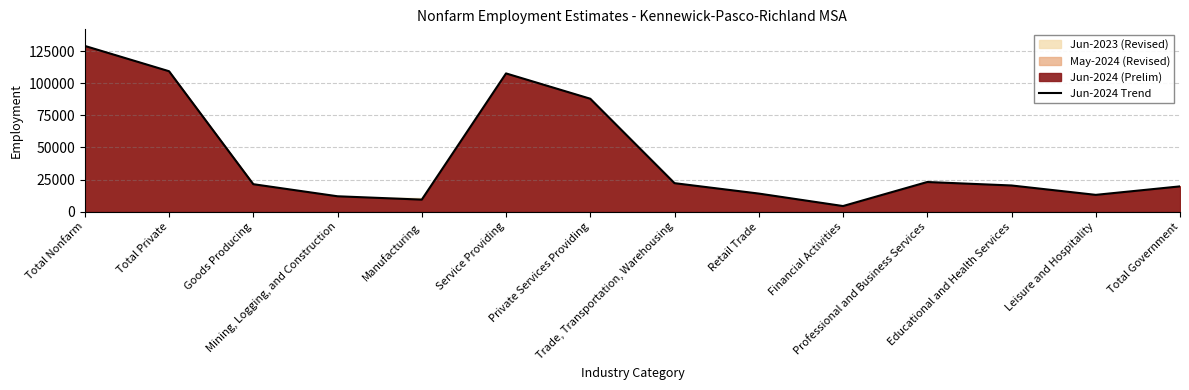

List the labels in order of value, smallest first.

Financial Activities, Manufacturing, Mining, Logging, and Construction, Leisure and Hospitality, Retail Trade, Total Government, Educational and Health Services, Goods Producing, Trade, Transportation, Warehousing, Professional and Business Services, Private Services Providing, Service Providing, Total Private, Total Nonfarm